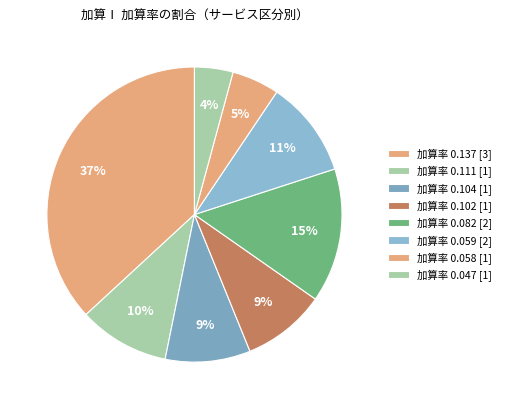

Which category has the biggest portion of the pie?

加算率 0.137 [3]